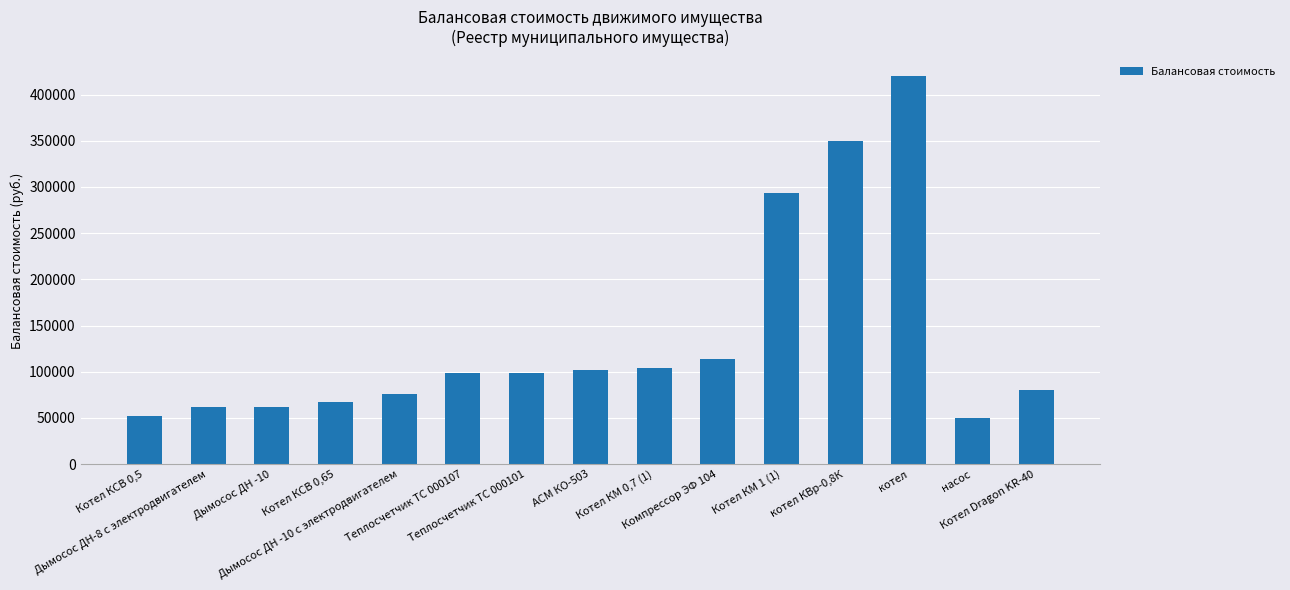

Count the number of values greater than 99037.

8